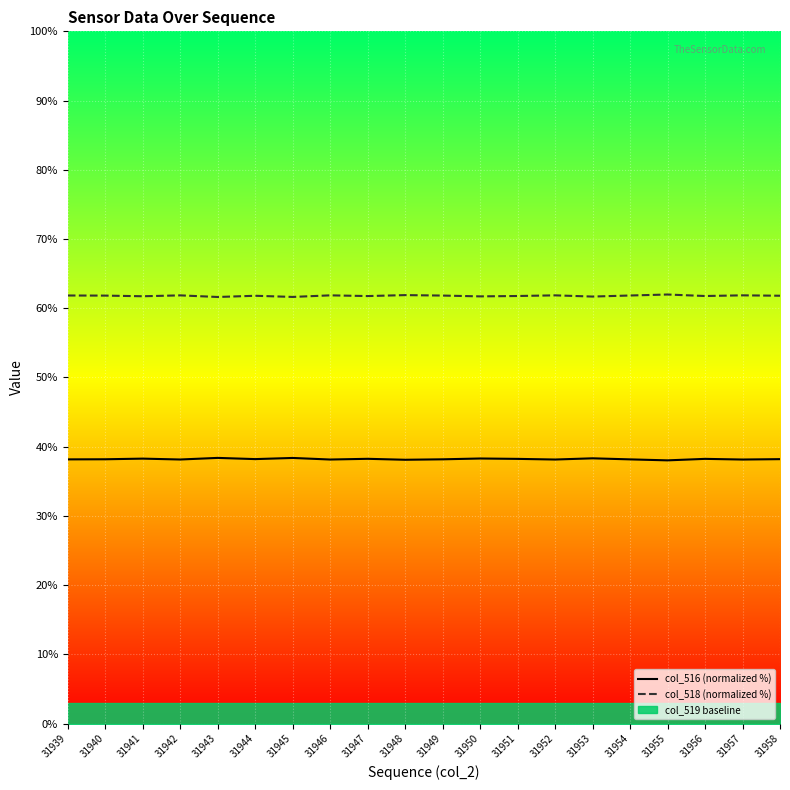

How many lines are shown in the chart?

2